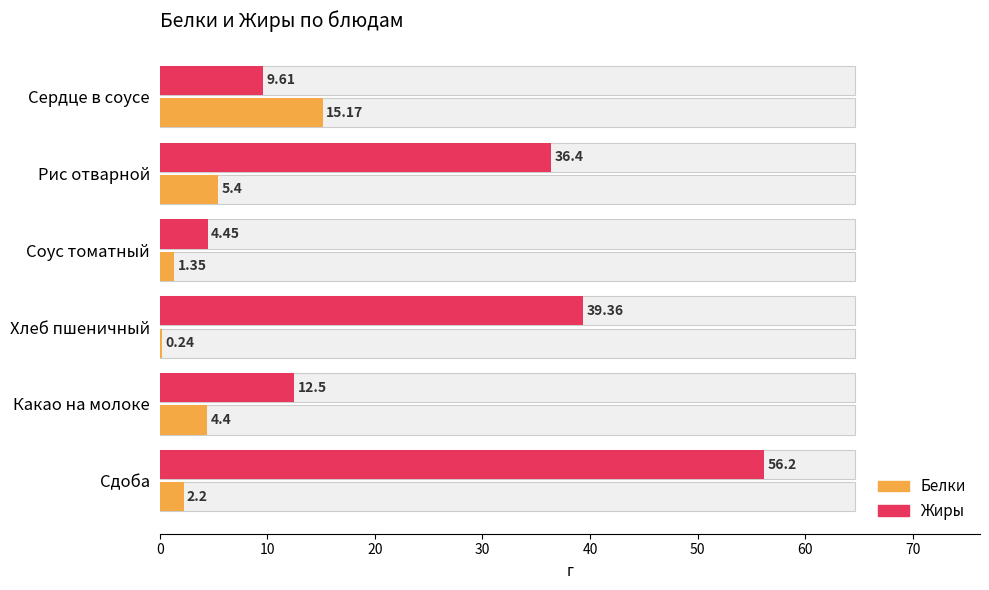

Rank the series by their average value, from highest to lowest.

Жиры, Белки